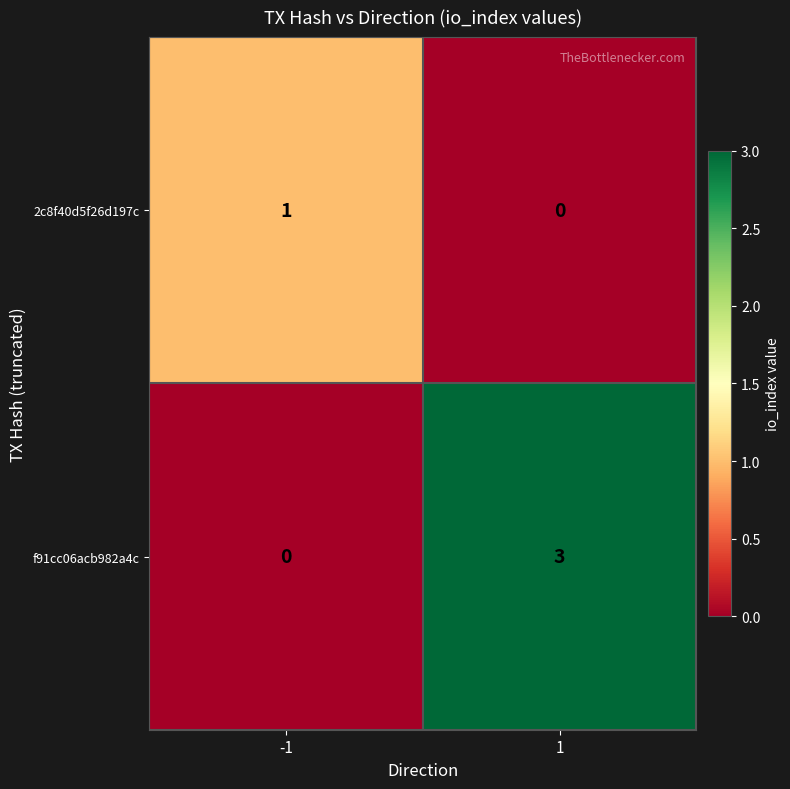

Reading left to right, transcribe all the data shown in this chart.

2c8f40d5f26d197c: 1	0
f91cc06acb982a4c: 0	3